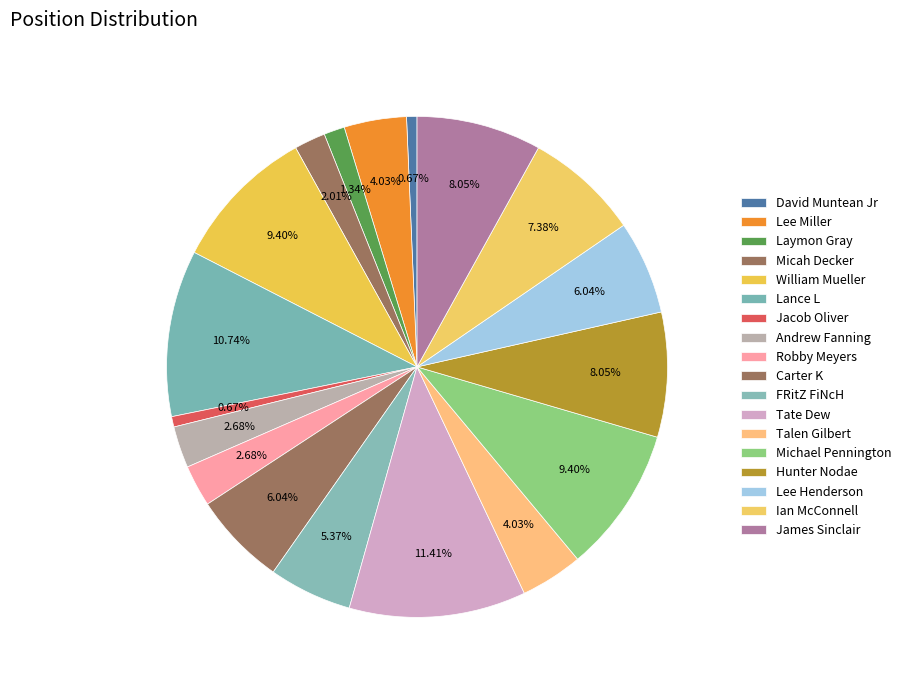

How many slices are in this pie chart?

18